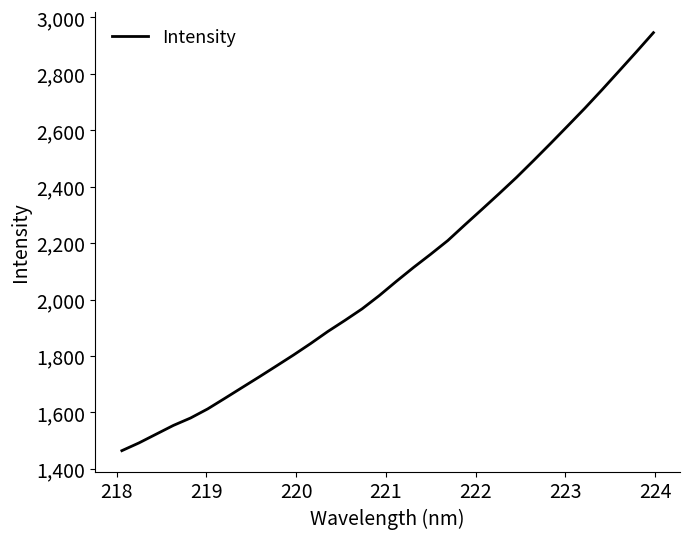

What is the greatest value displayed?

2946.1